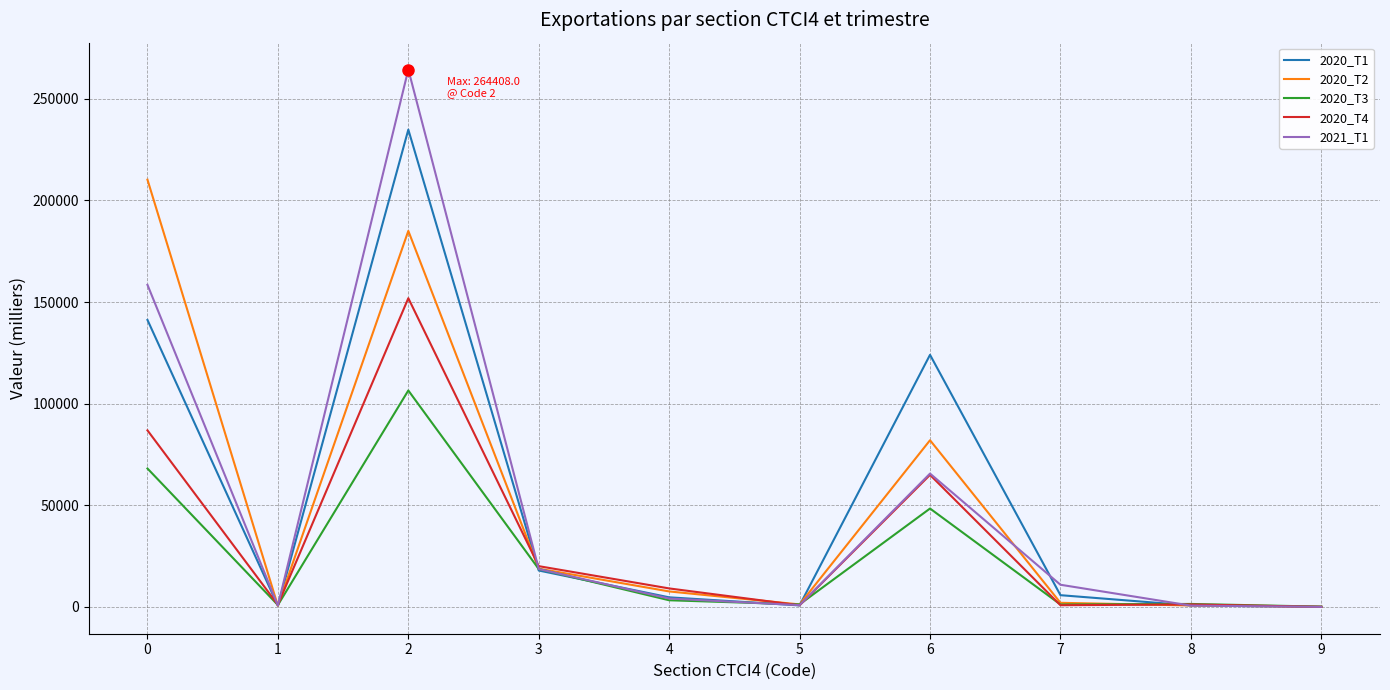

Which series has the largest range (max minus min)?

2021_T1